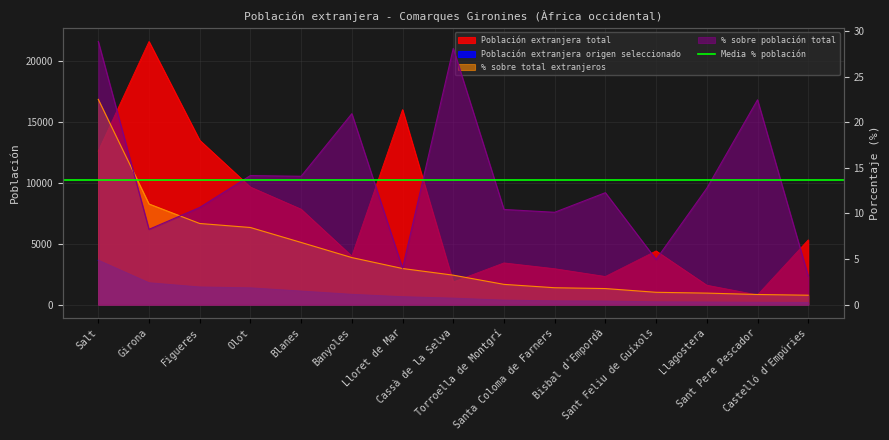

What is the difference between the maximum and minimum values in the % sobre población total series?

25.8